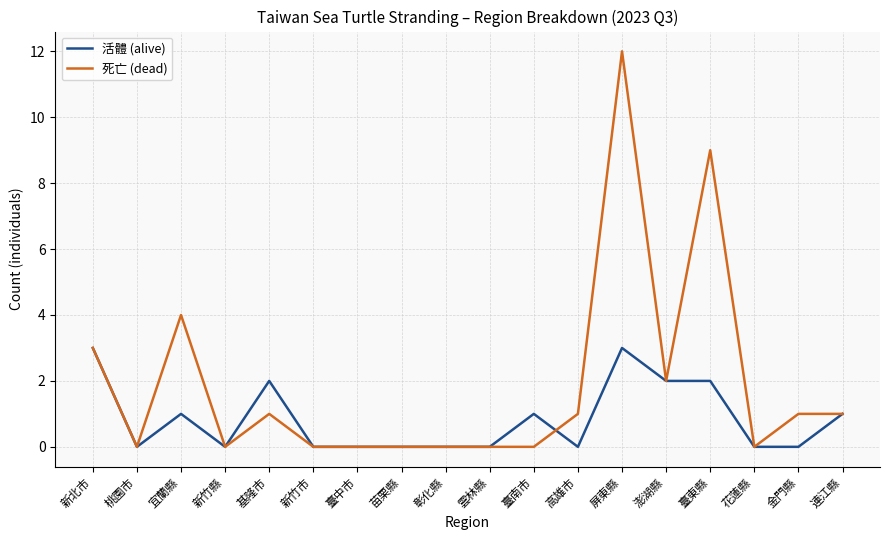

At which label is 死亡 (dead) closest to 6?

宜蘭縣